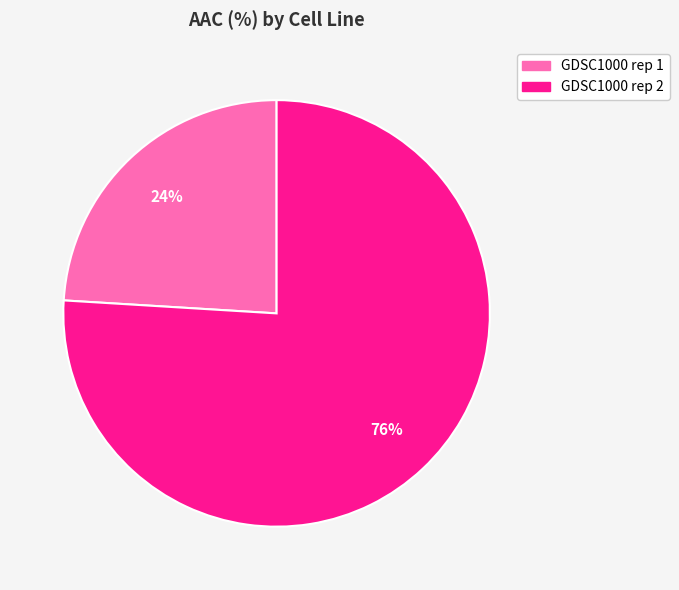

To the nearest percent, what is the average slice percentage?

50%